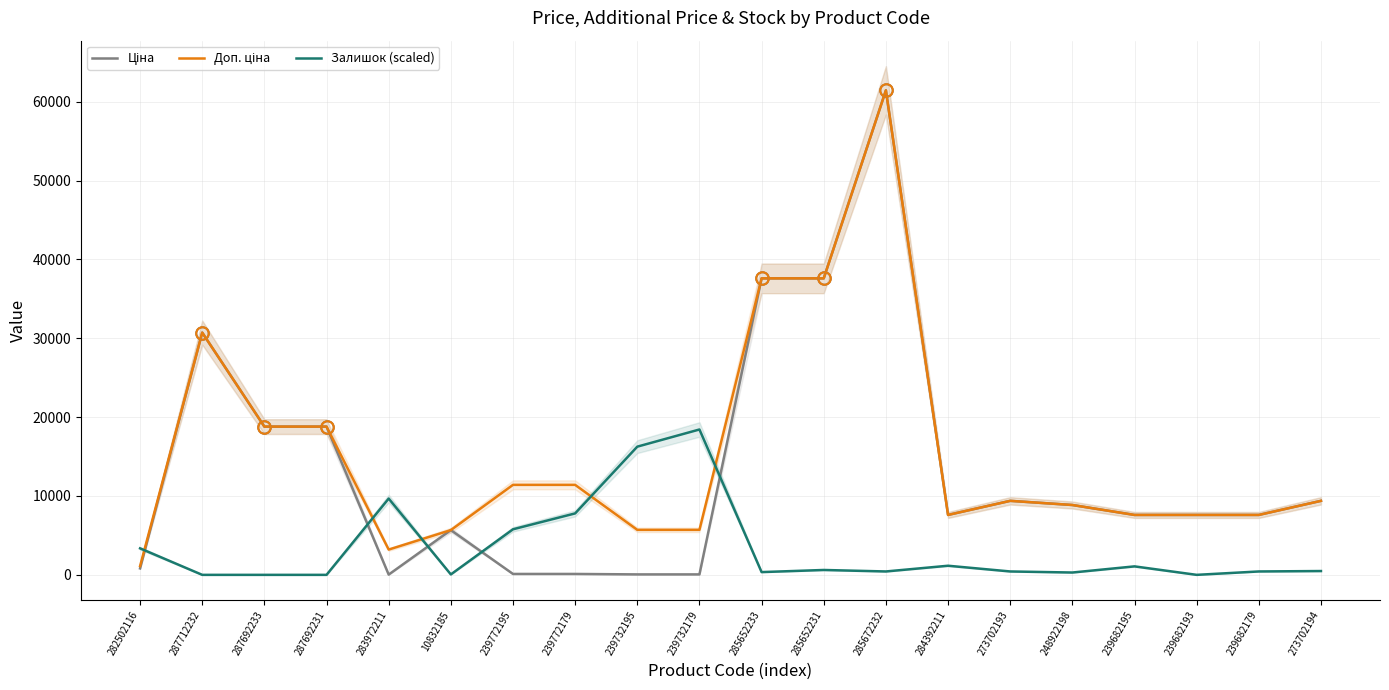

What position from the right is 10832185?

15